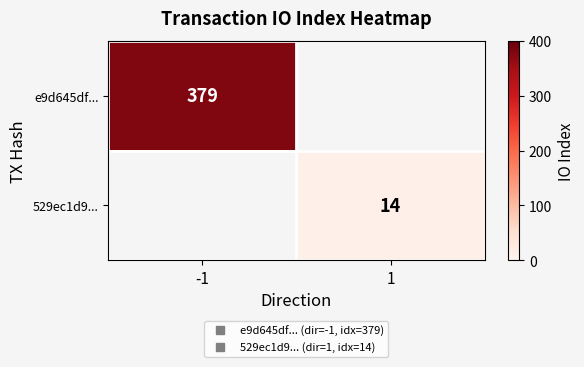

Where is e9d645df... nearest to the value 379?

-1